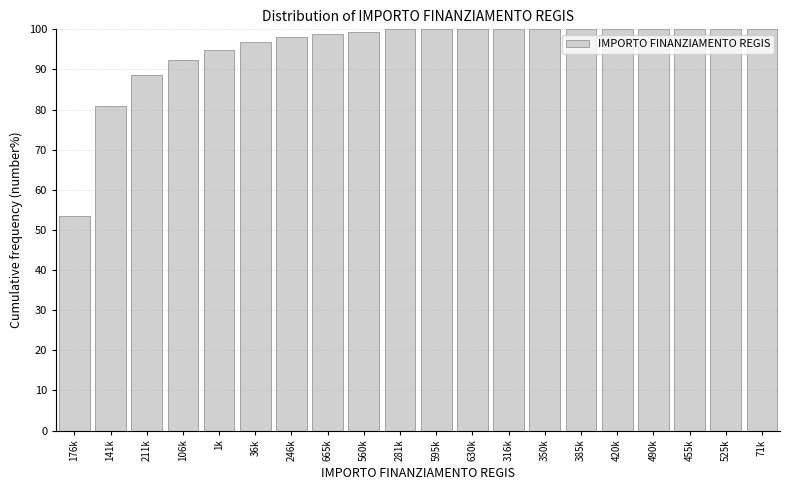

Reading left to right, what are all the values shown in this chart?

176k=53.5	141k=80.9	211k=88.5	106k=92.4	1k=94.9	36k=96.8	246k=98.1	665k=98.7	560k=99.4	281k=100.0	595k=100.0	630k=100.0	316k=100.0	350k=100.0	385k=100.0	420k=100.0	490k=100.0	455k=100.0	525k=100.0	71k=100.0